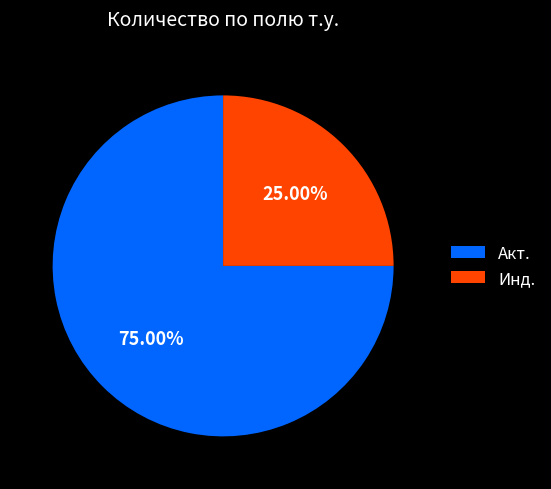

Which slice is the smallest?

Инд.